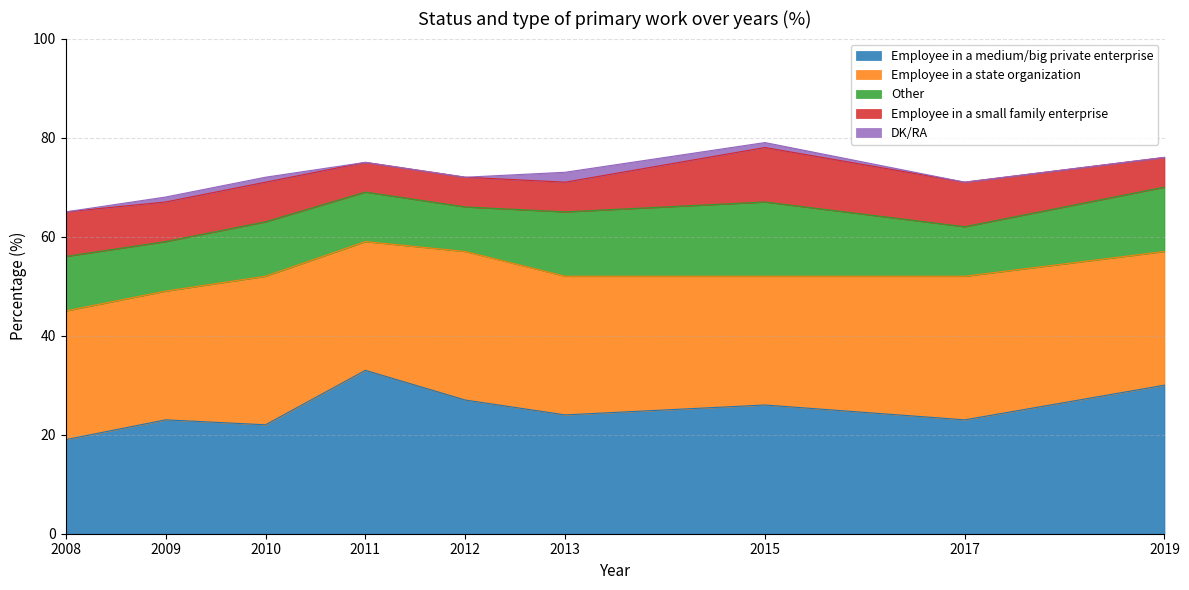

Between 2008 and 2010, which is larger?

2010